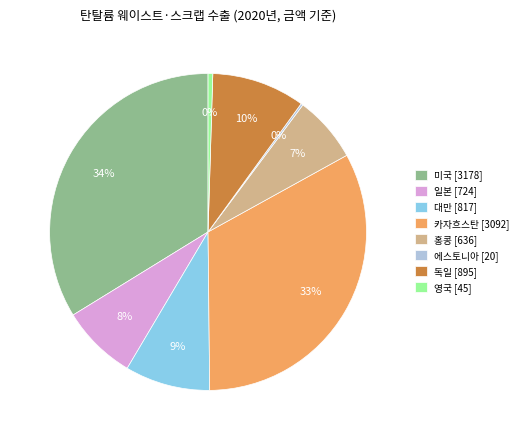

True or false: 미국 [3178] accounts for 48% of the total.

False